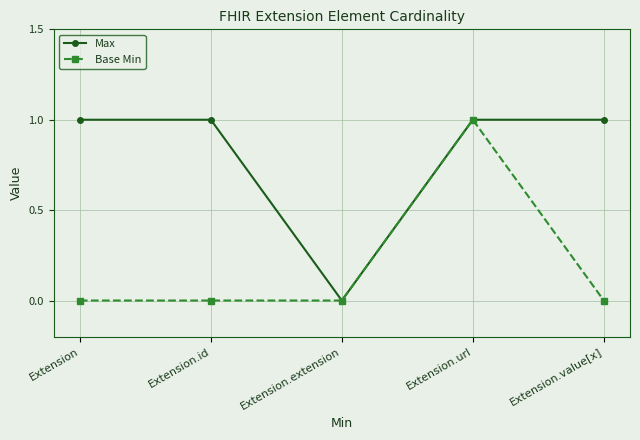

Between Extension.extension and Extension.value[x], which series saw the biggest shift?

Max